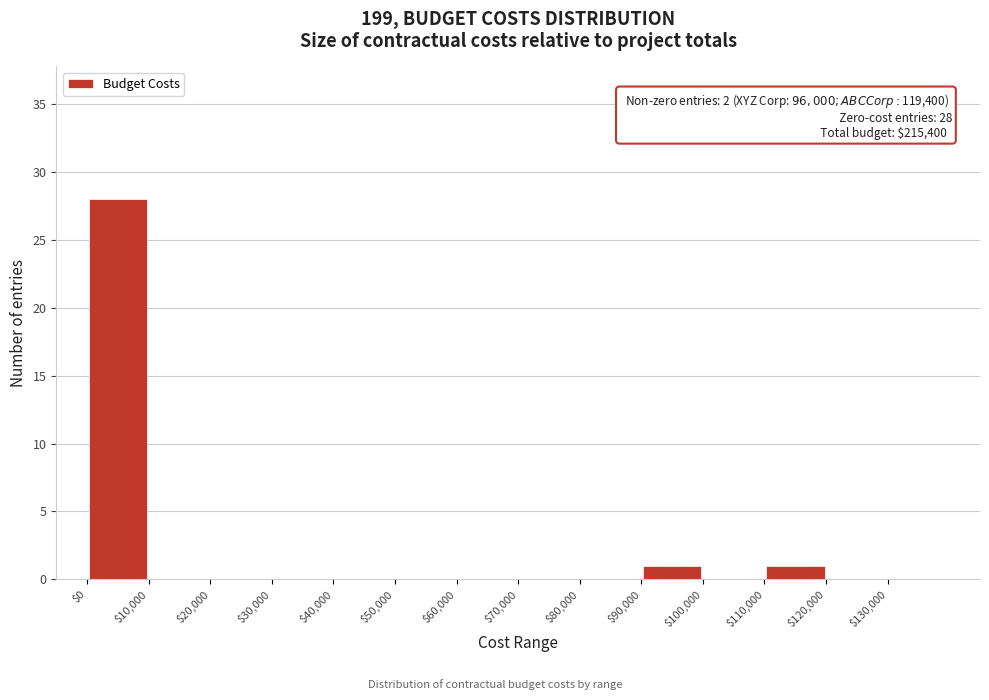

Which range on the x-axis has the tallest bar?

0 to 10000